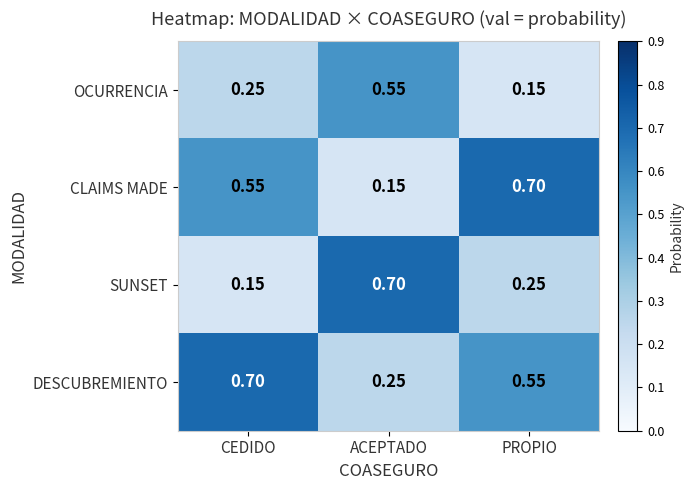

Which series has the largest total across all categories?

DESCUBREMIENTO